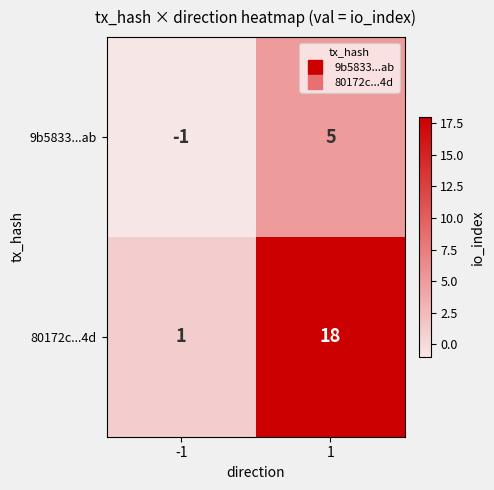

What is the maximum value for 9b5833...ab?

5